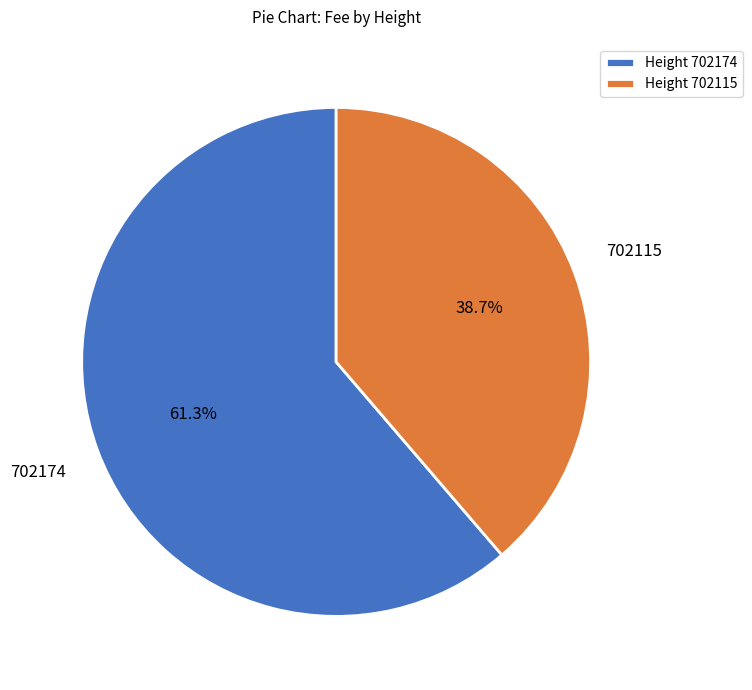

To the nearest percent, what is the difference between the largest and smallest slice percentages?

23%